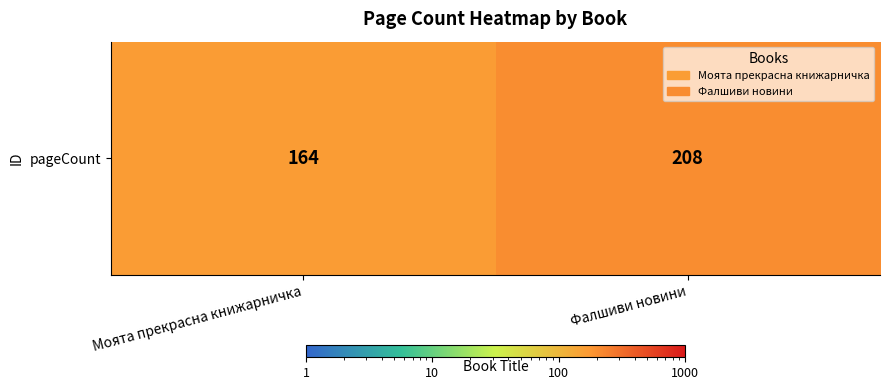

Rank the categories by value from lowest to highest.

Моята прекрасна книжарничка, Фалшиви новини